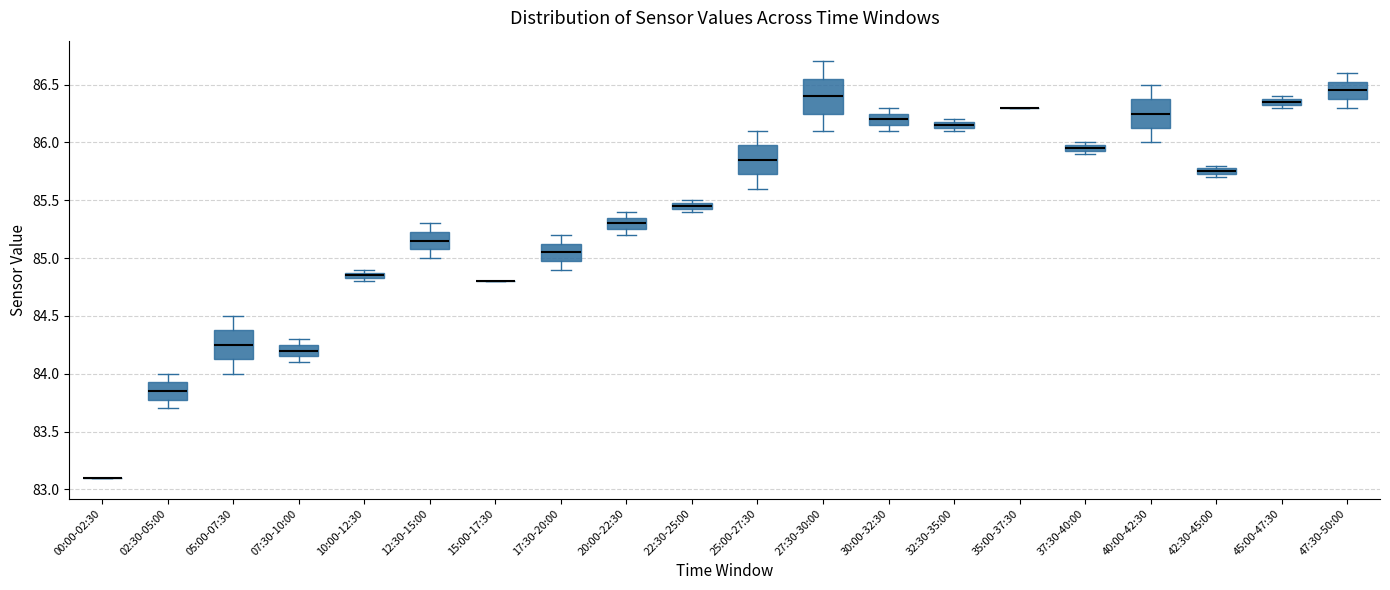

Where is the lower edge of the box for 42:30-45:00 on the y-axis? The values are not printed on the chart, so give them approximately, as read against the axis.

85.75